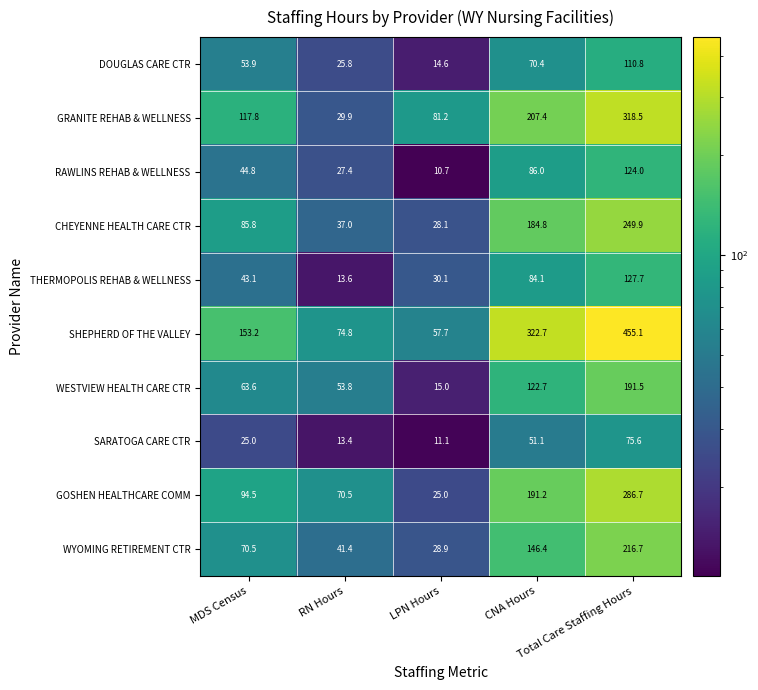

What is the difference between the second highest and minimum values in the SARATOGA CARE CTR series?

40.0